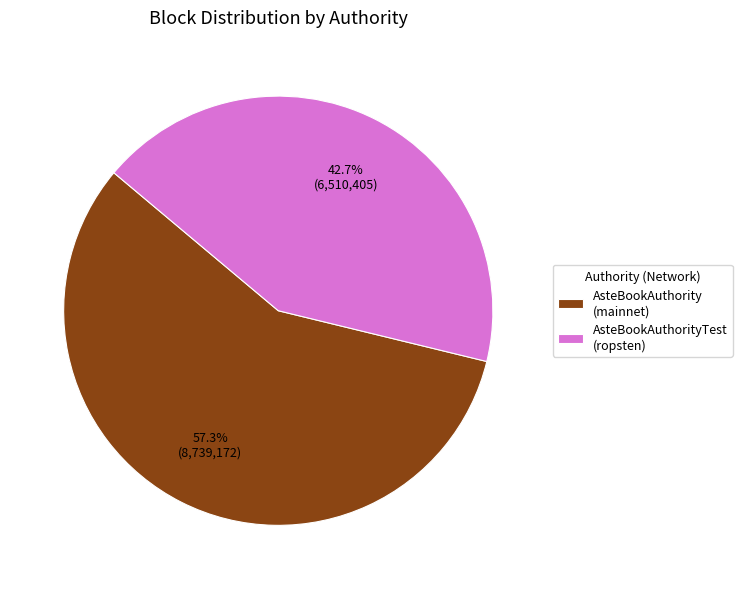

Which has a higher value, AsteBookAuthority (mainnet) or AsteBookAuthorityTest (ropsten)?

AsteBookAuthority (mainnet)